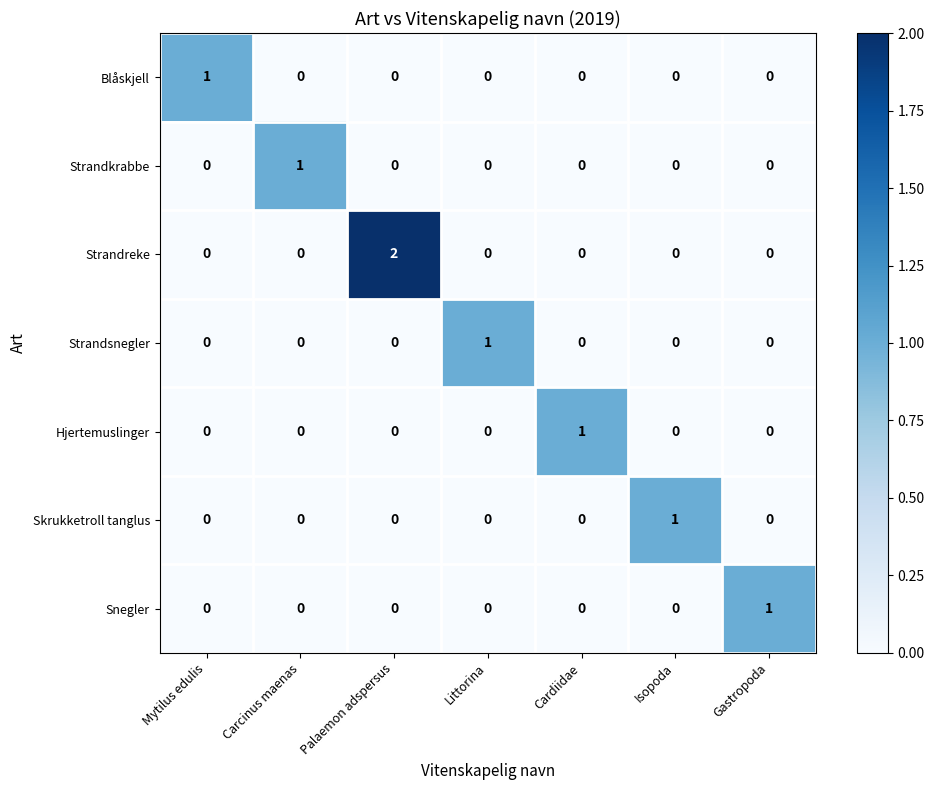

At which category is the sum across all series the highest?

Palaemon adspersus